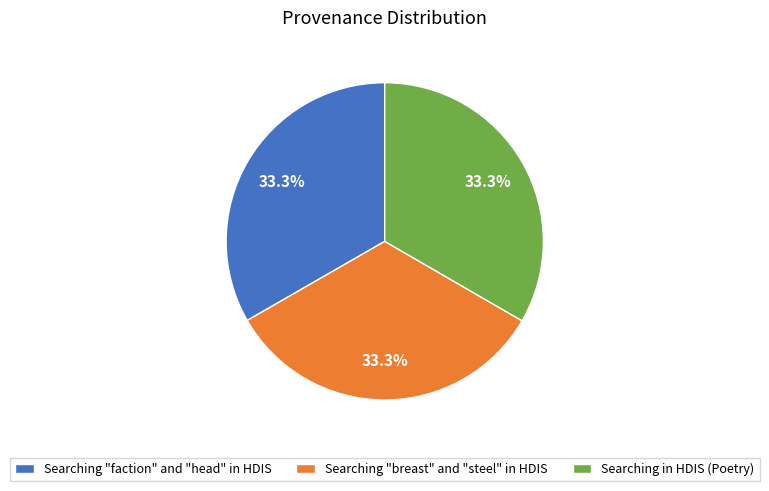

Do Searching "faction" and "head" in HDIS and Searching "breast" and "steel" in HDIS together represent more than half of the pie?

Yes